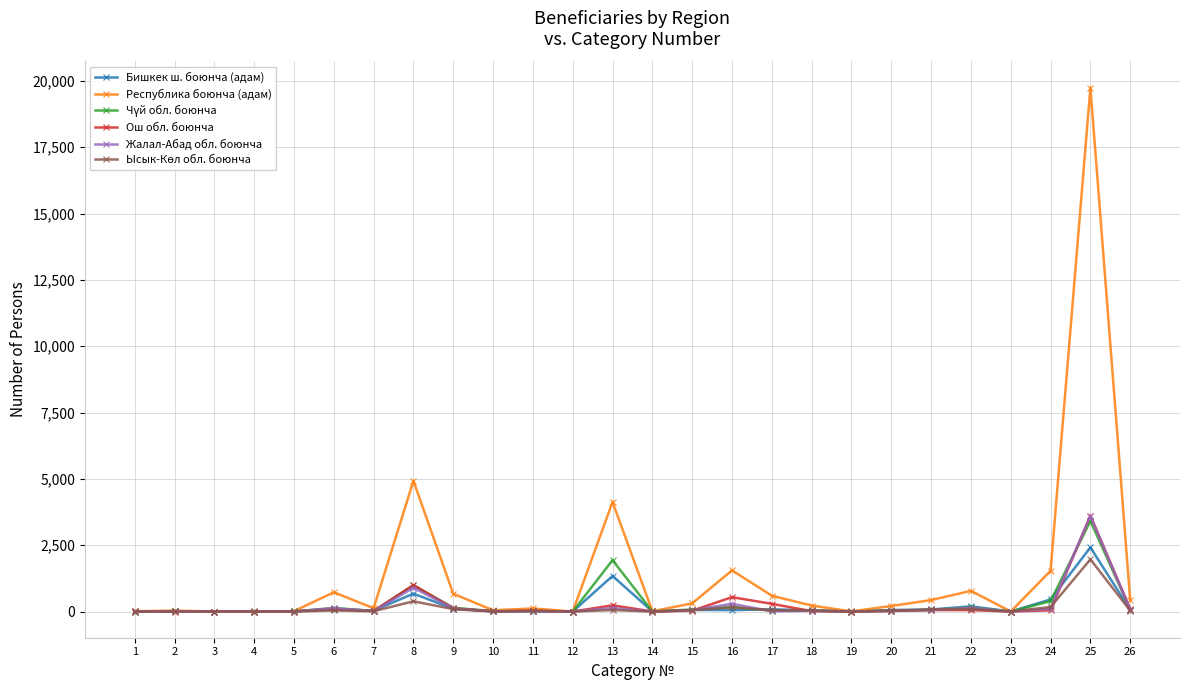

What is the greatest value displayed?

19745